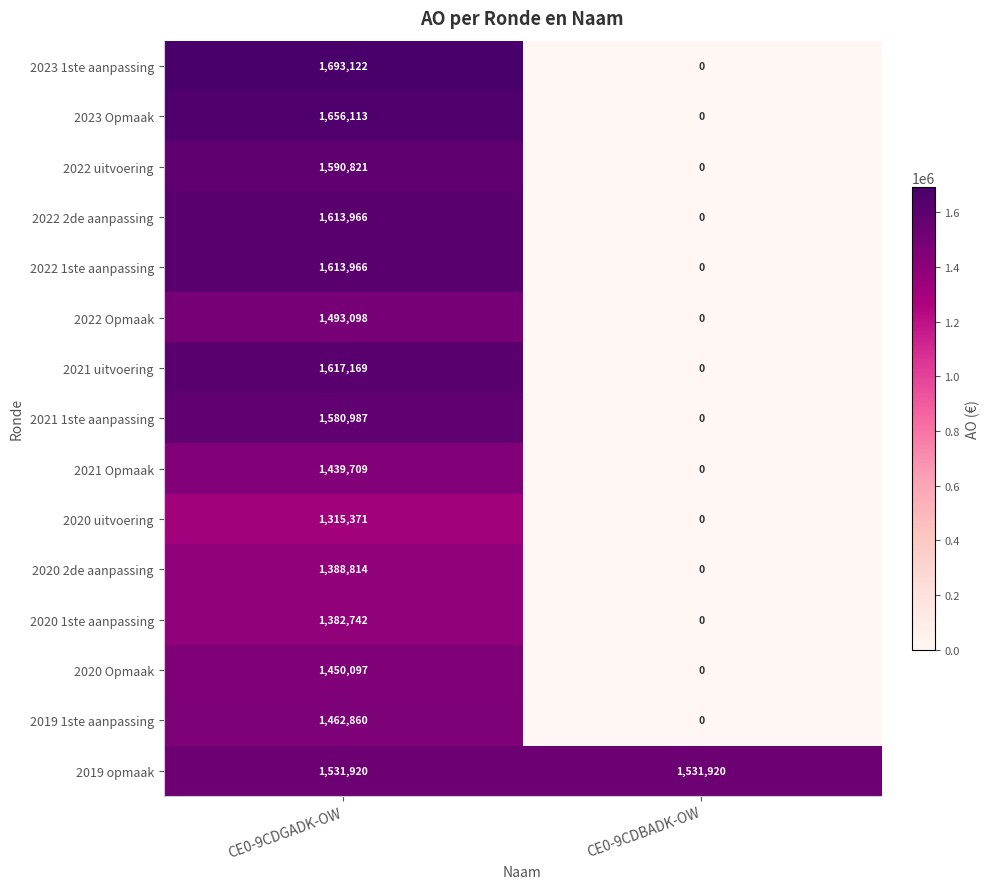

Which label corresponds to the largest value in the chart?

CE0-9CDGADK-OW